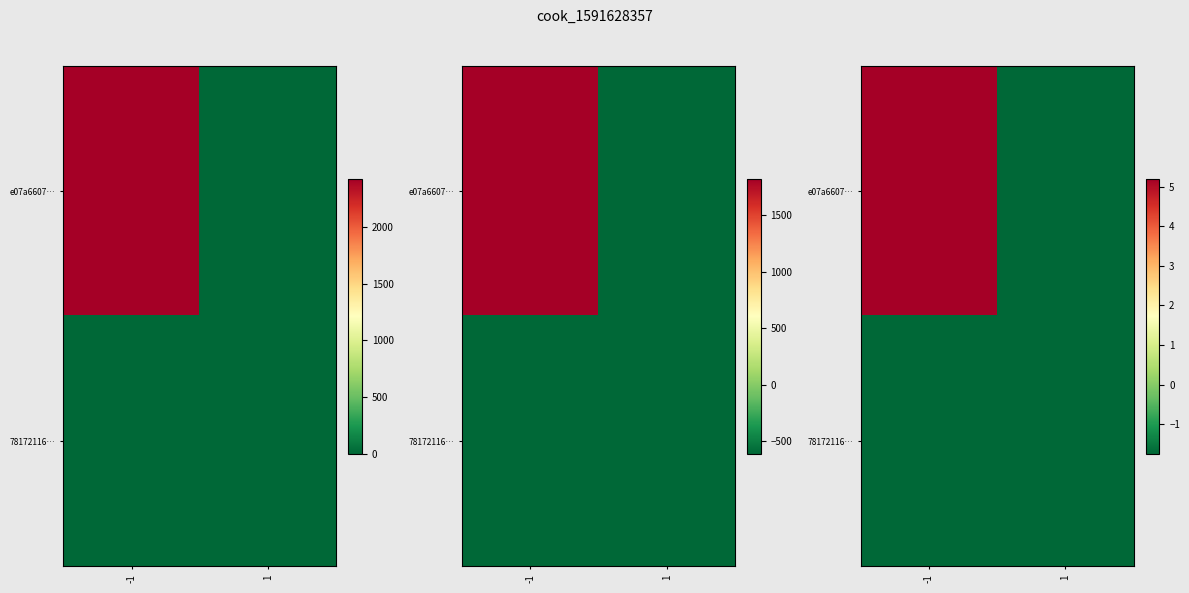

Read the 78172116… value at -1.

-1.7